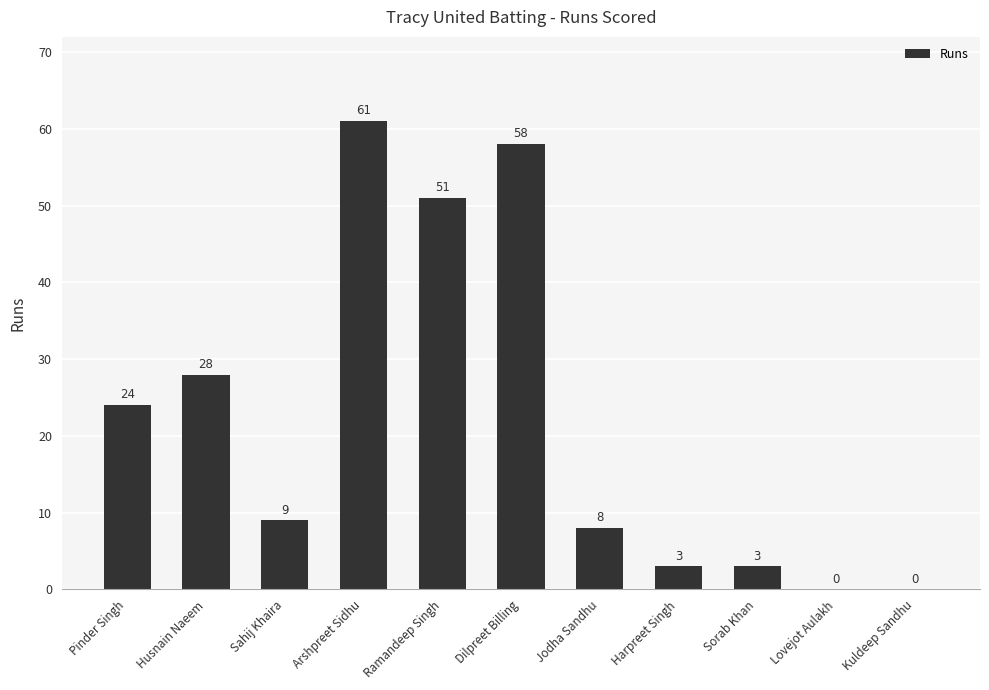

What is the sum of all values?

245